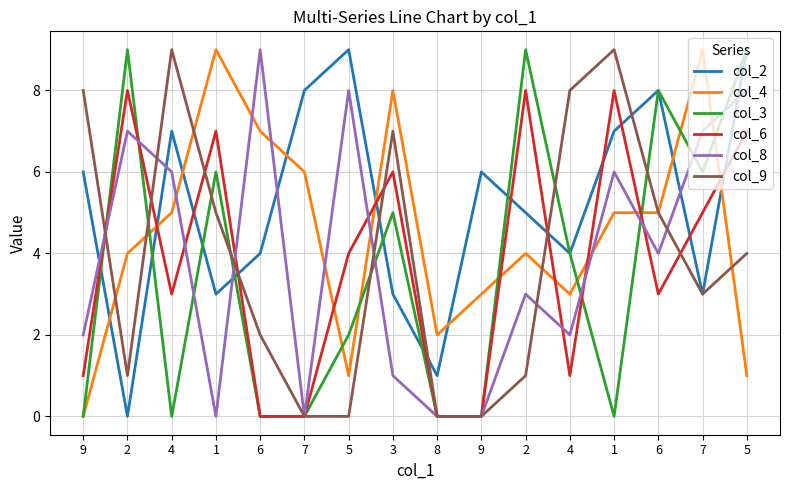

How many intersections are there between col_4 and col_8?

8